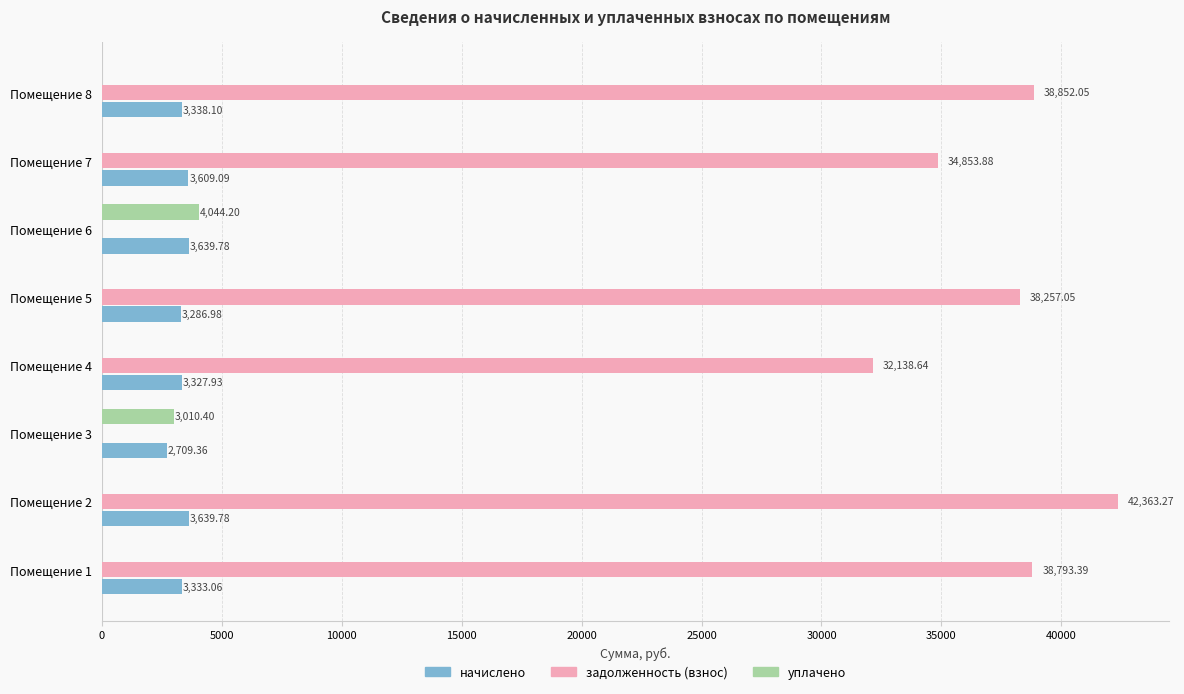

Which series has the largest total across all categories?

задолженность (взнос)